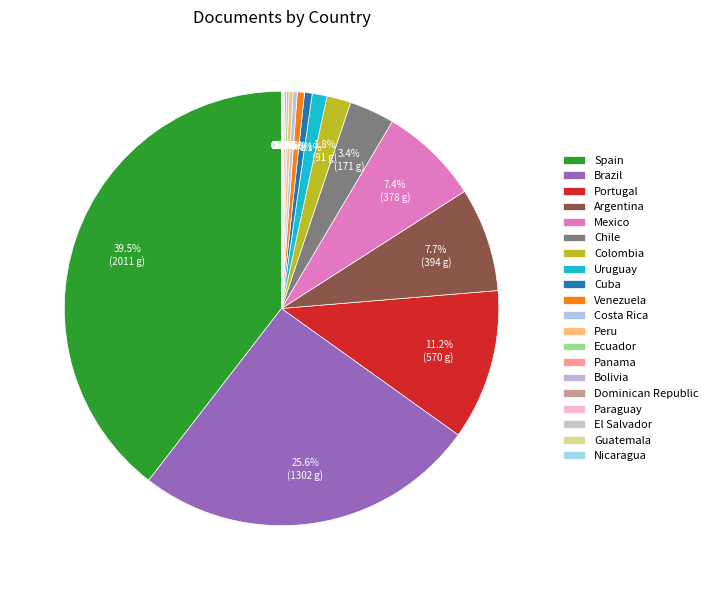

What is the ratio of the value at Peru to the value at Panama?

2.1